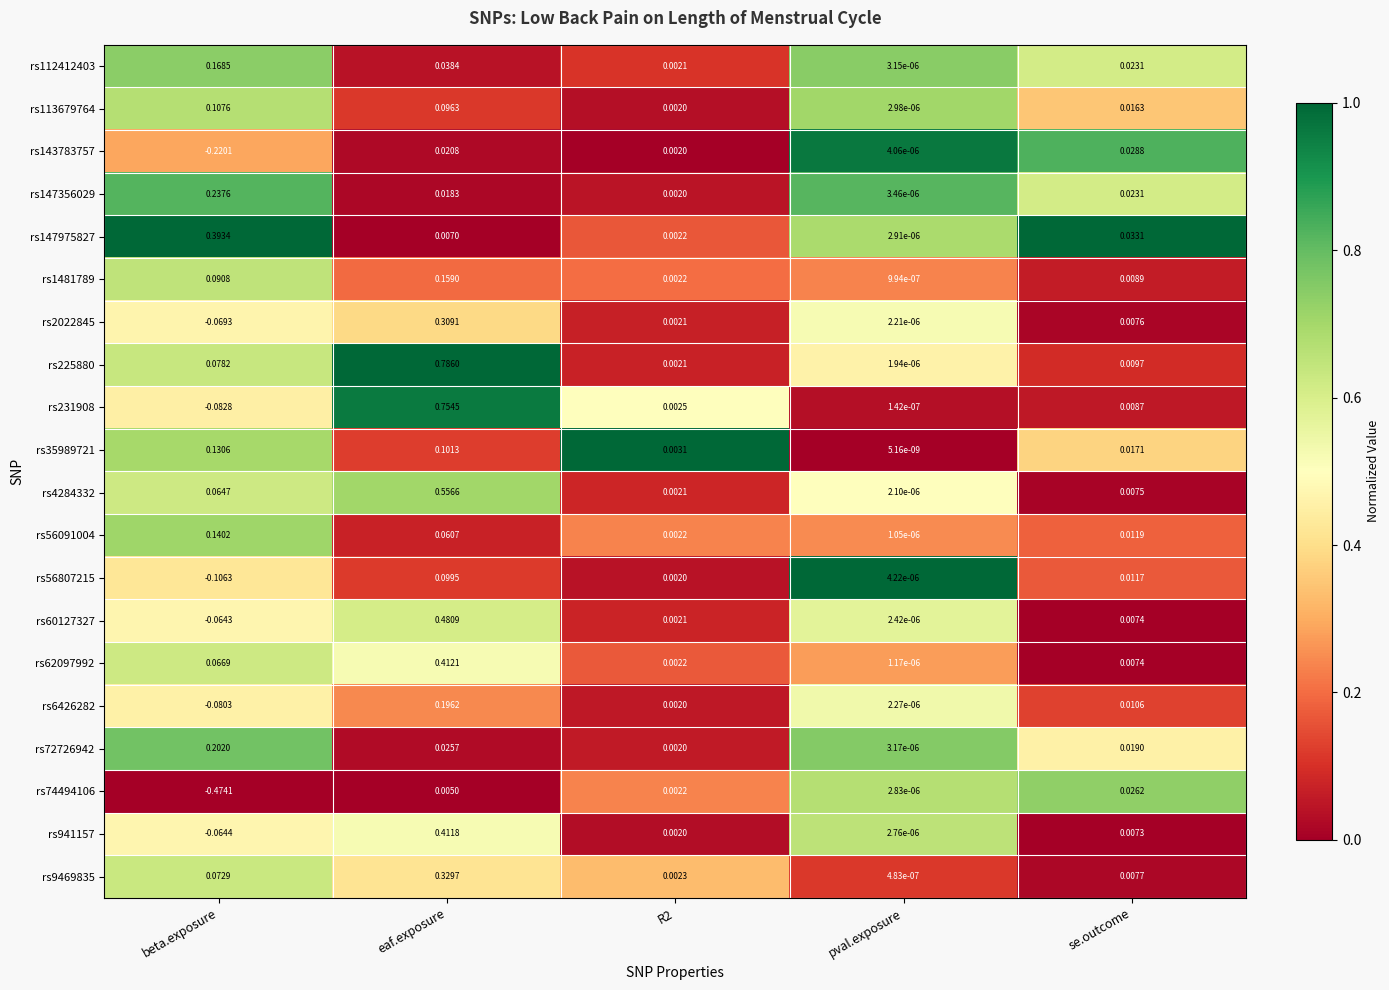

At which category is the sum across all series the highest?

eaf.exposure